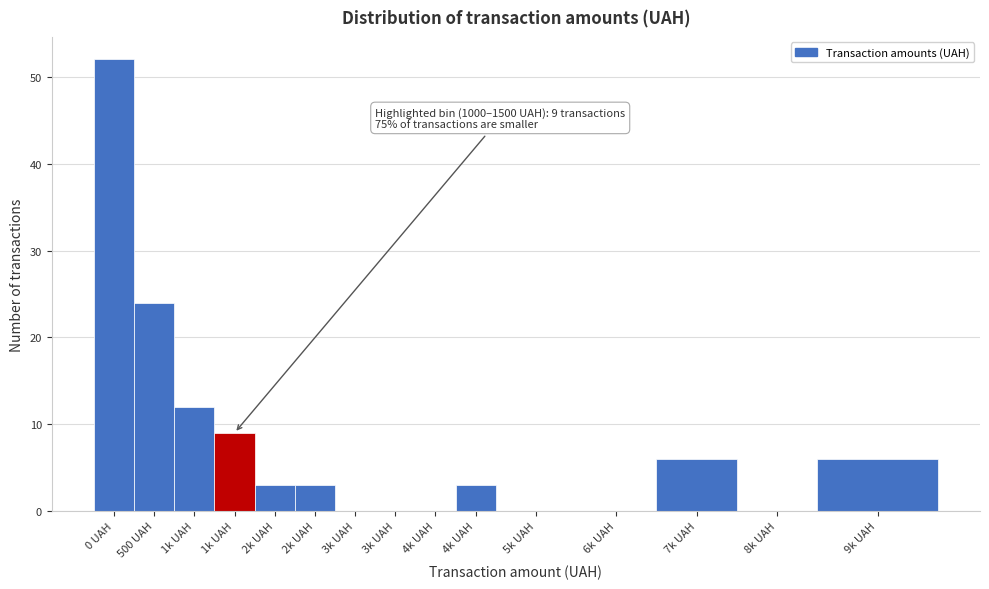

How many distinct data groups are displayed?

1